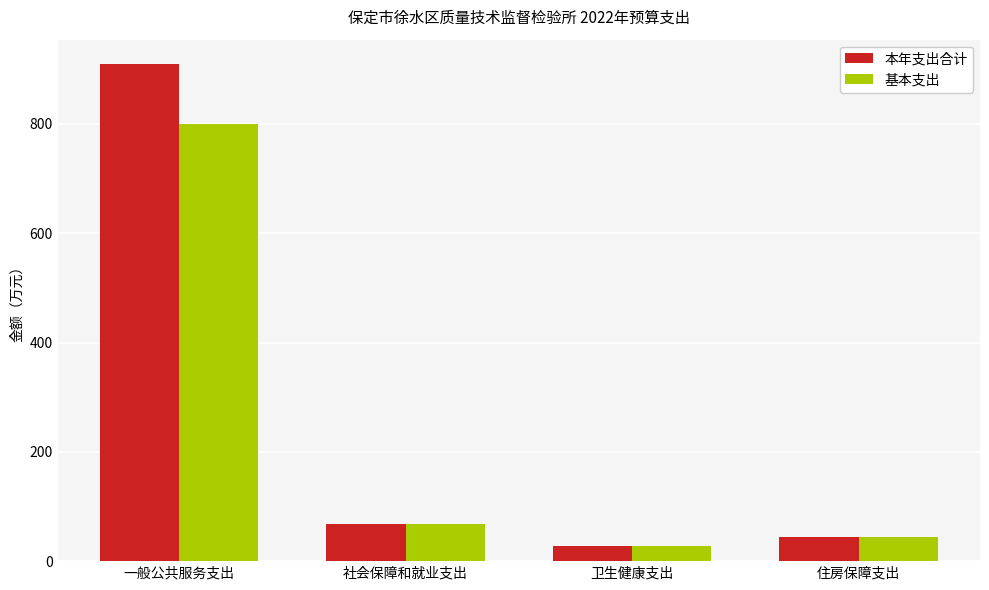

Which series has the largest range (max minus min)?

本年支出合计